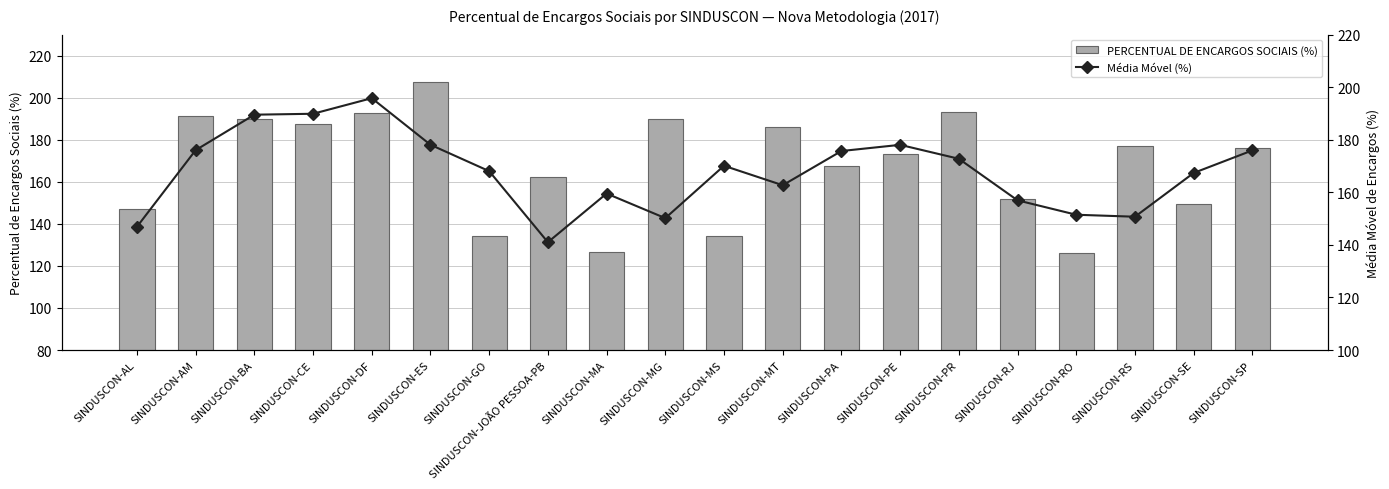

How many values in the Média Móvel (%) series are below 170?

10